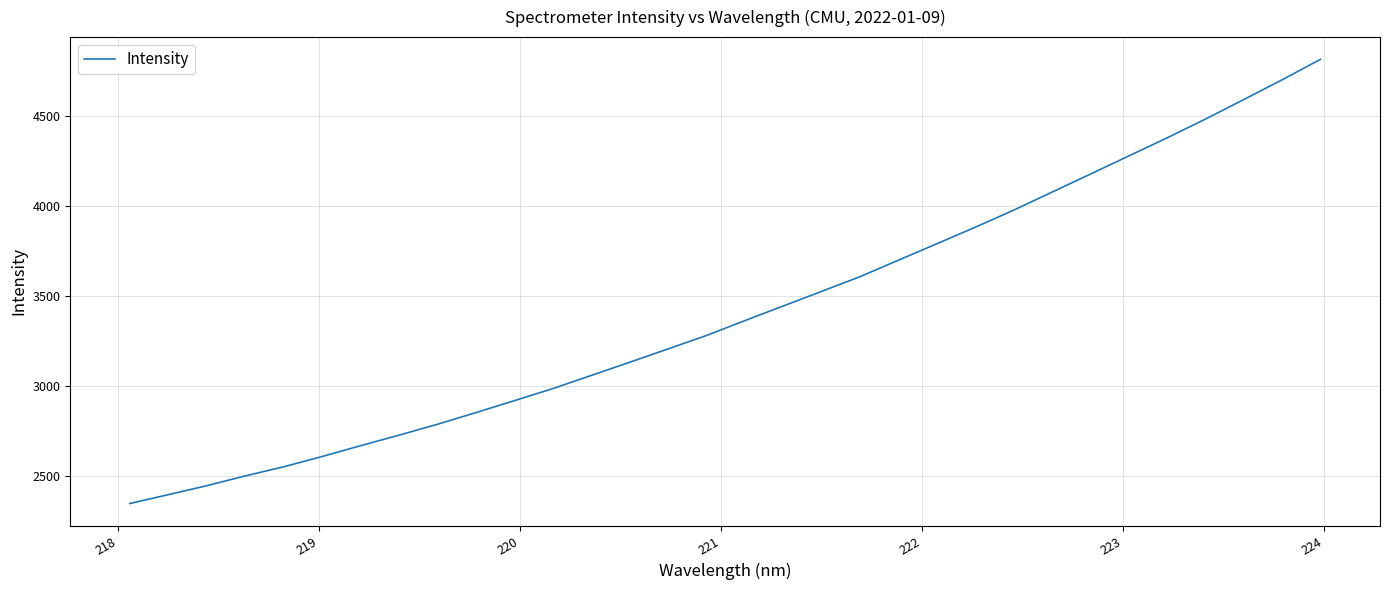

What is the difference between the maximum and minimum values?

2468.0